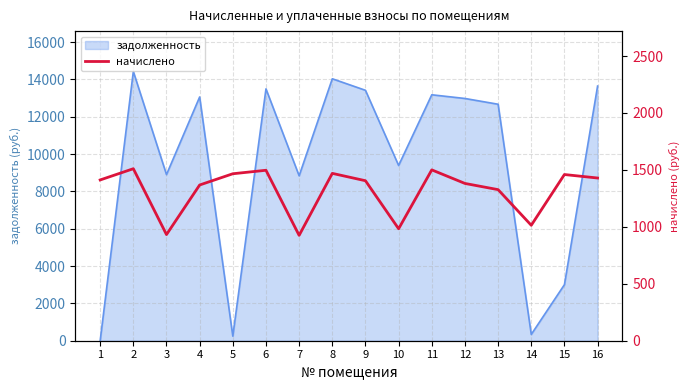

What is the change in value from 3 to 14?

+81.7